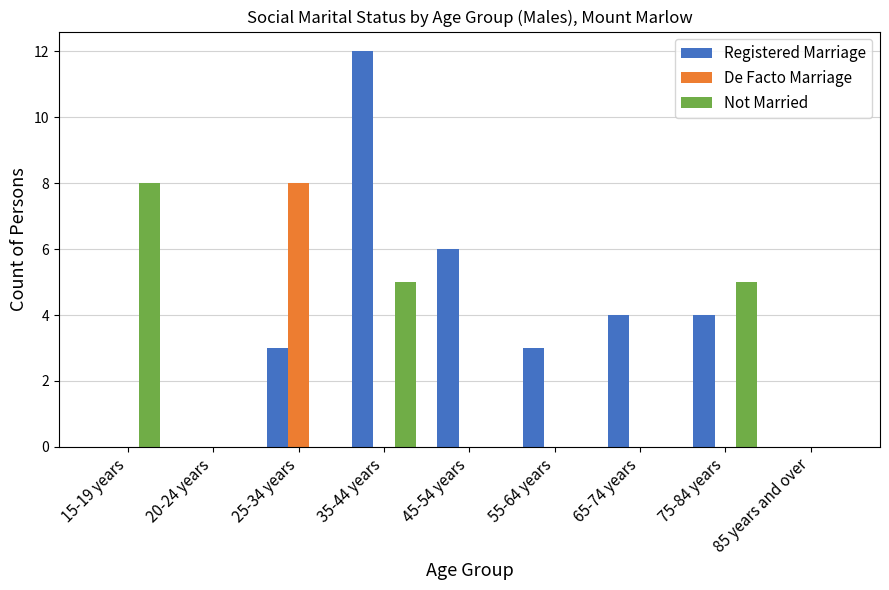

At which category is the sum across all series the highest?

35-44 years